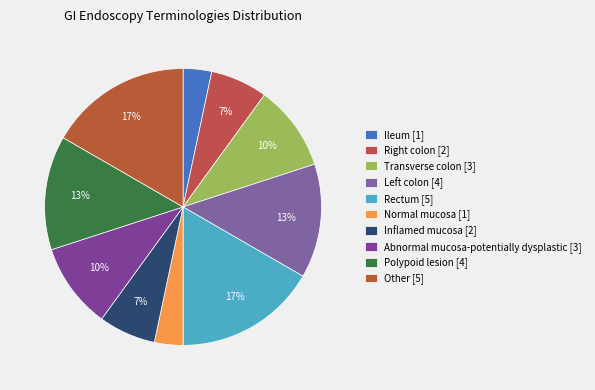

What percentage is the Normal mucosa slice, to the nearest percent?

3%